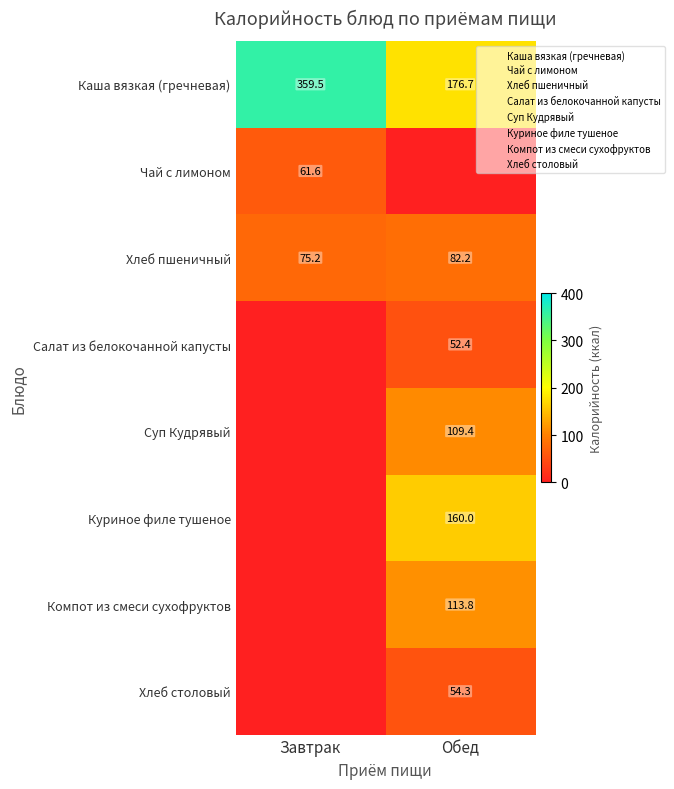

Between Завтрак and Обед, which is larger?

Завтрак